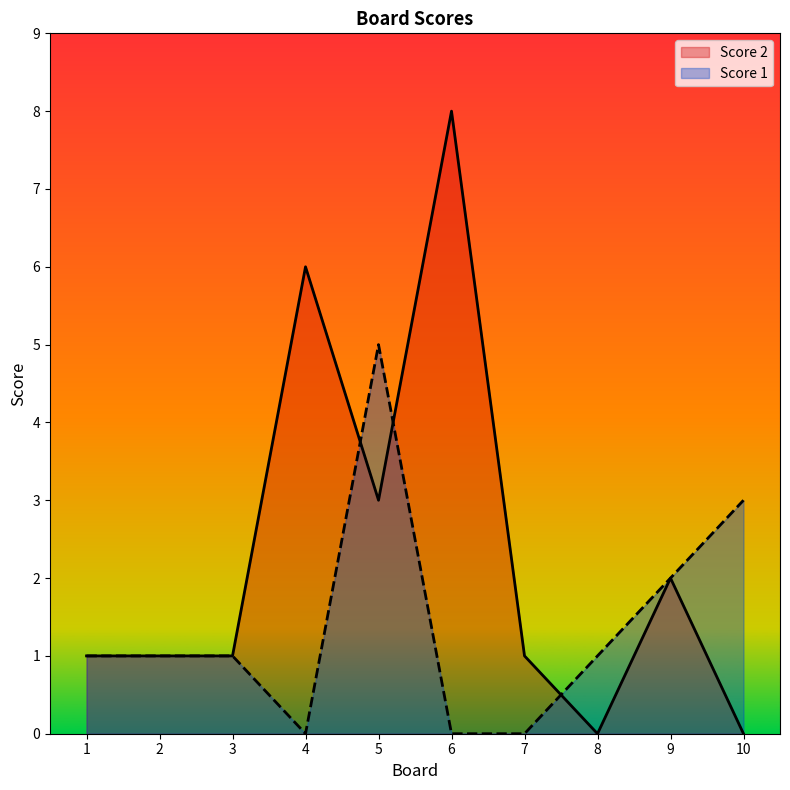

Does the chart have visible grid lines?

No